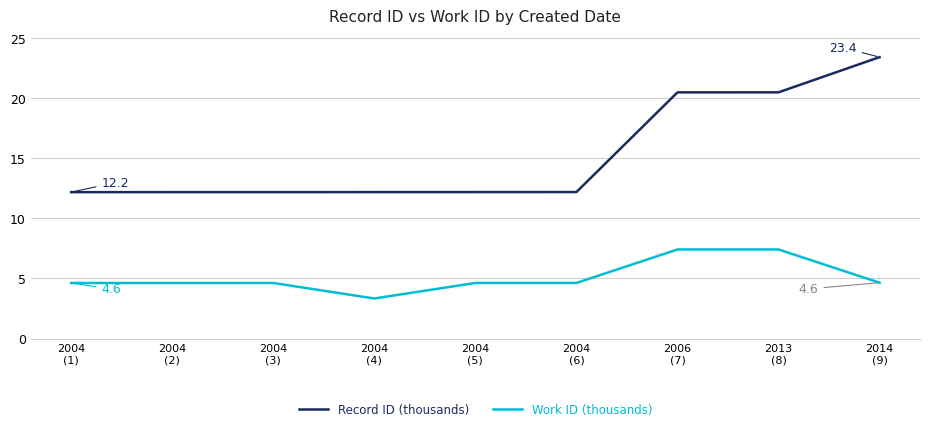

In Work ID (thousands), how many points are lower than both neighbors (excluding endpoints)?

1